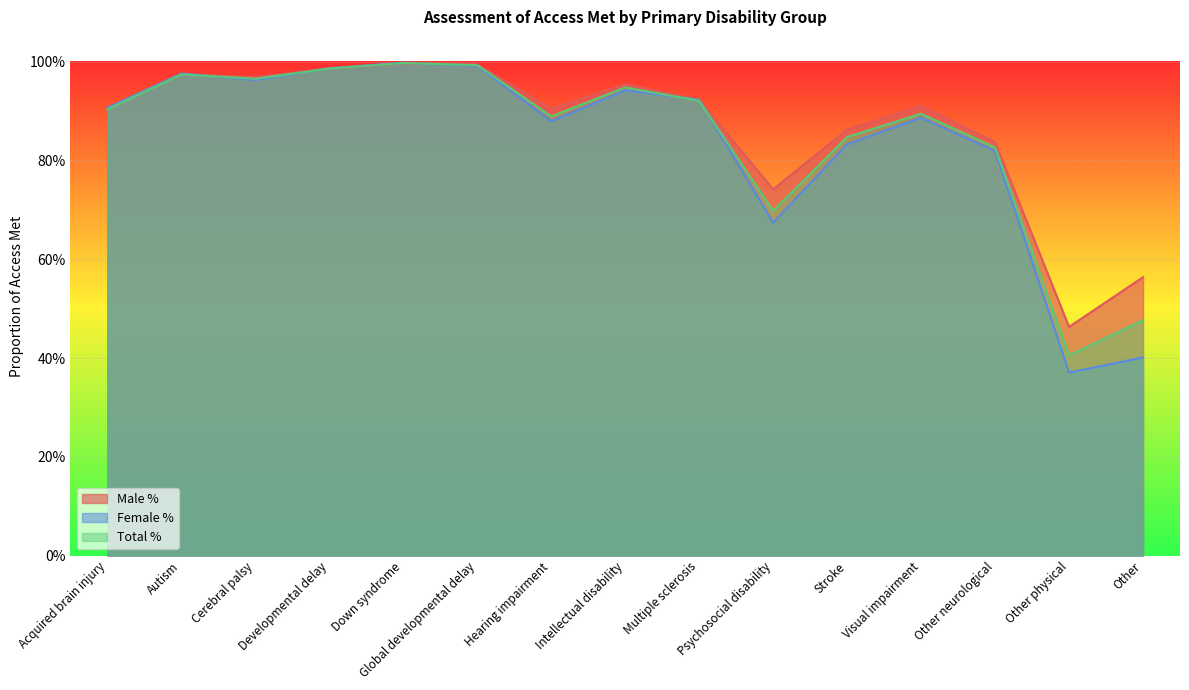

Rank the categories by Total % value from lowest to highest.

Other physical, Other, Psychosocial disability, Other neurological, Stroke, Hearing impairment, Visual impairment, Acquired brain injury, Multiple sclerosis, Intellectual disability, Cerebral palsy, Autism, Developmental delay, Global developmental delay, Down syndrome